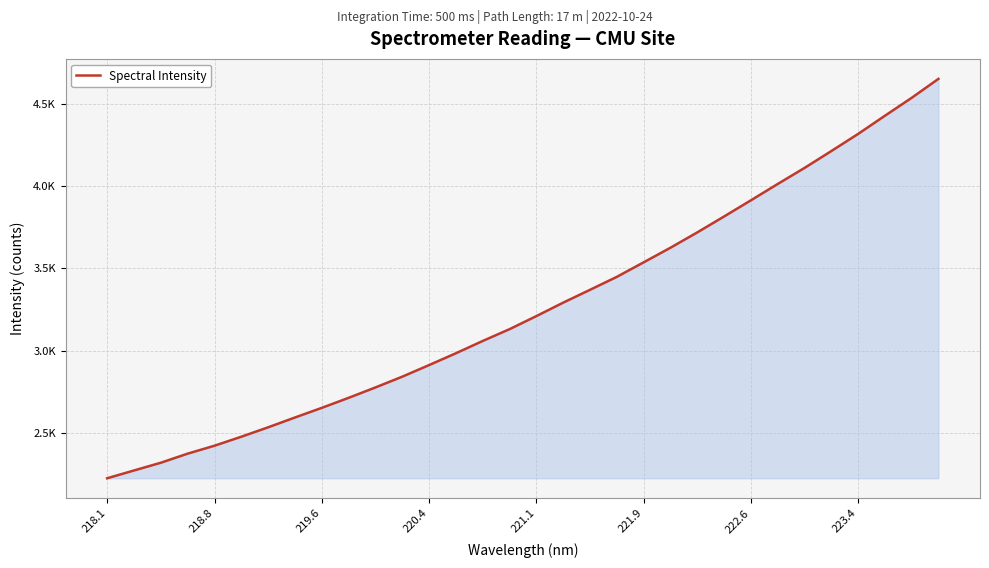

How many series are shown in this chart?

1